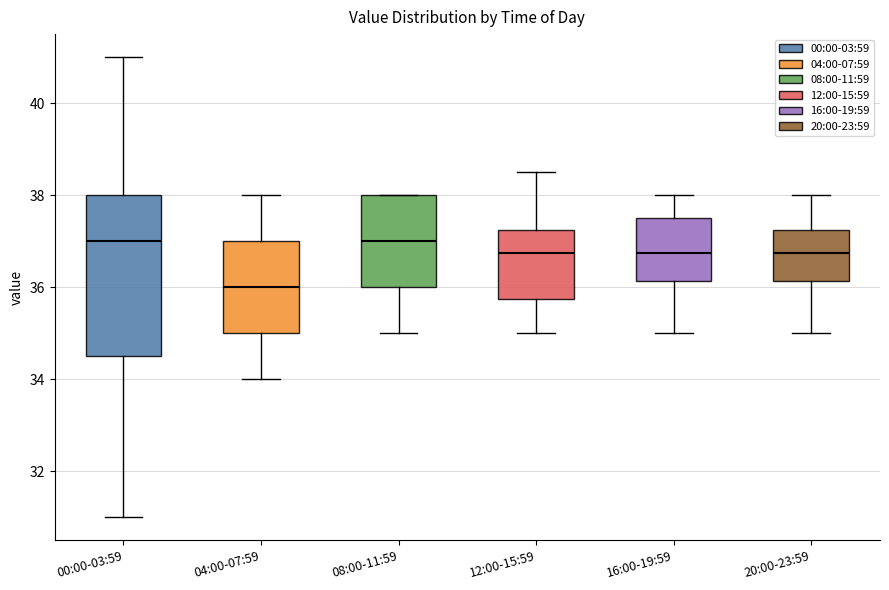

Where is the lower edge of the box for 00:00-03:59 on the y-axis? The values are not printed on the chart, so give them approximately, as read against the axis.

34.6